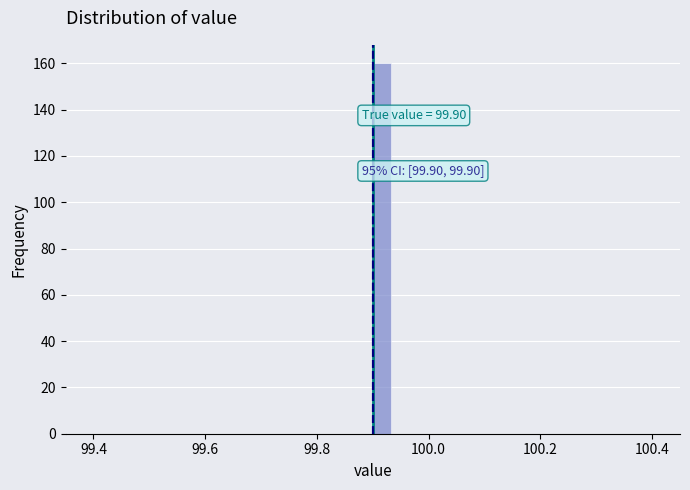

Around what value on the x-axis is the tallest bar? Give the approximate position of its centre, as read against the axis.

99.92